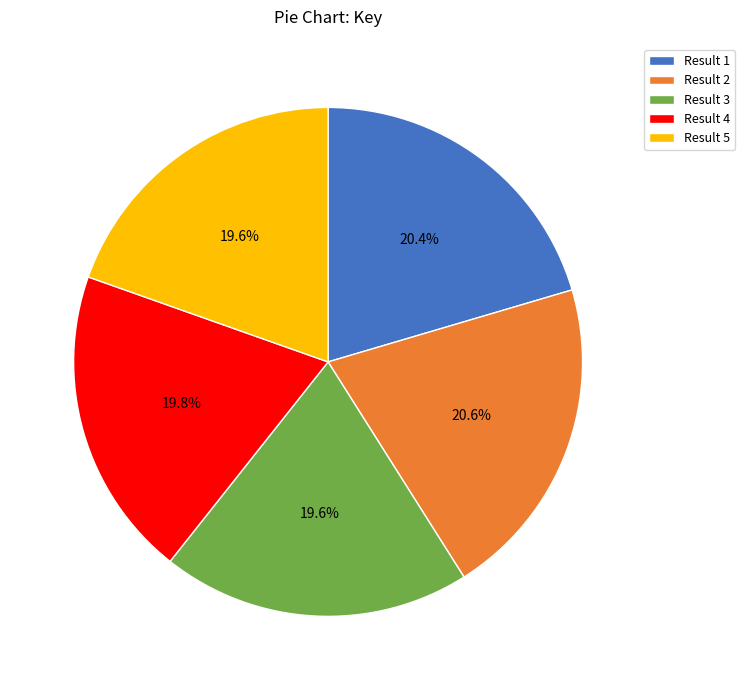

Does Result 5 account for over 50% of the chart?

No